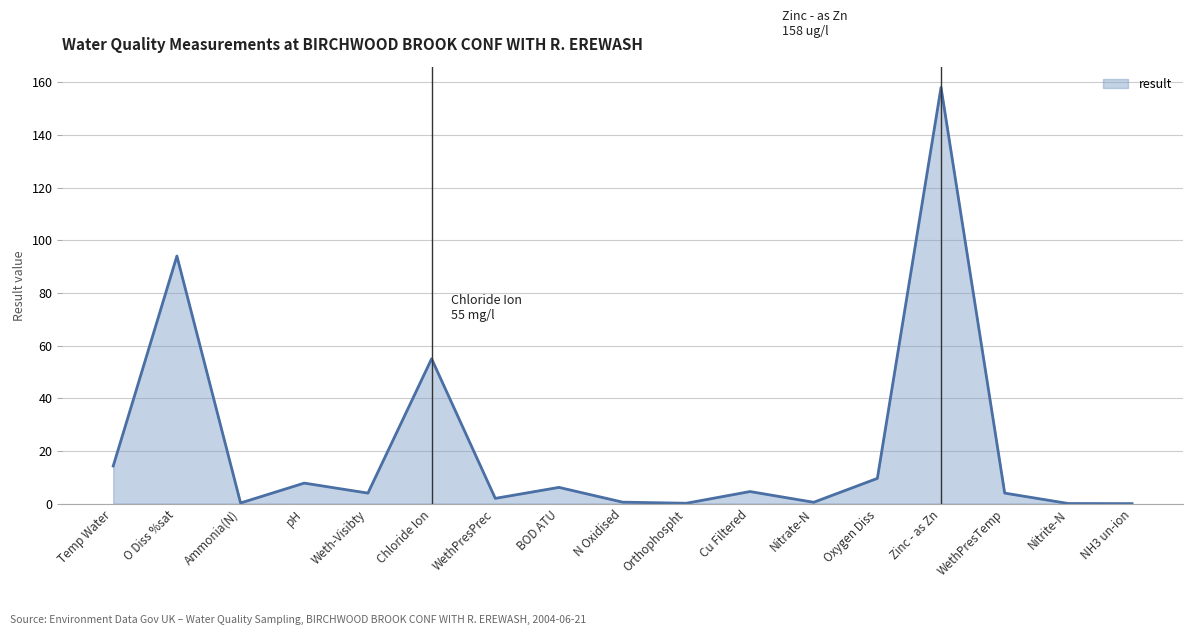

Rank the categories by value from lowest to highest.

NH3 un-ion, Nitrite-N, Orthophospht, Ammonia(N), Nitrate-N, N Oxidised, WethPresPrec, Weth-Visibty, WethPresTemp, Cu Filtered, BOD ATU, pH, Oxygen Diss, Temp Water, Chloride Ion, O Diss %sat, Zinc - as Zn